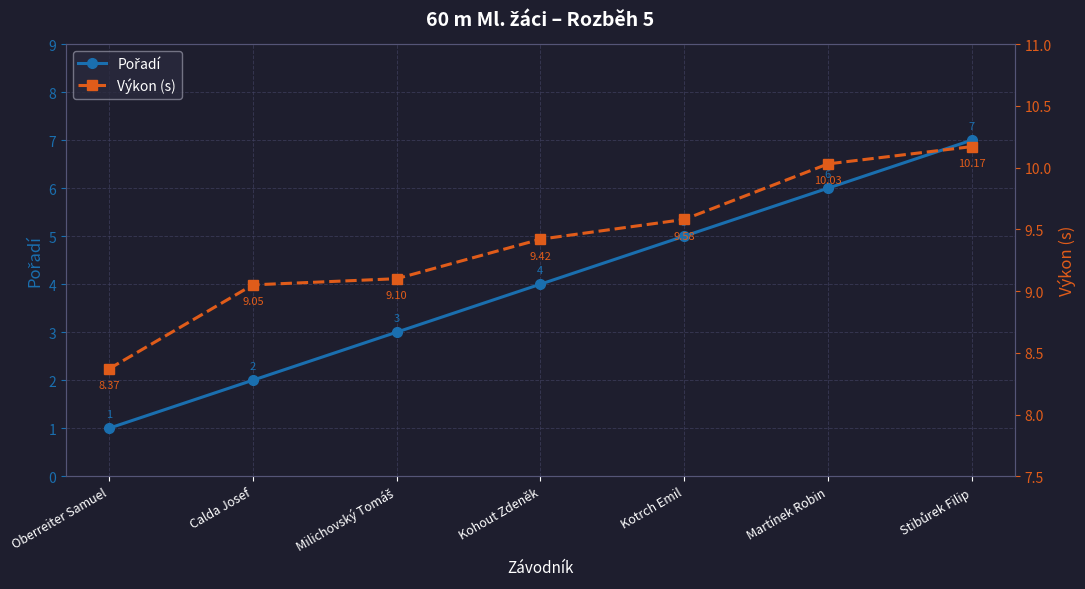

What is the total value across all series at Milichovský Tomáš?

12.1